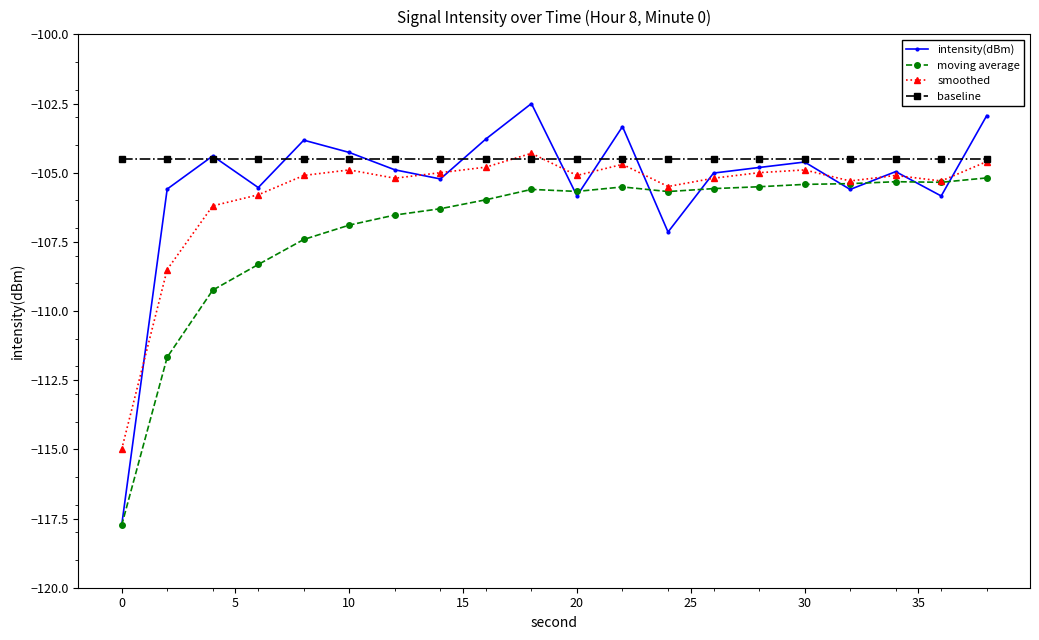

What is the sum of all moving average values?

-2140.3